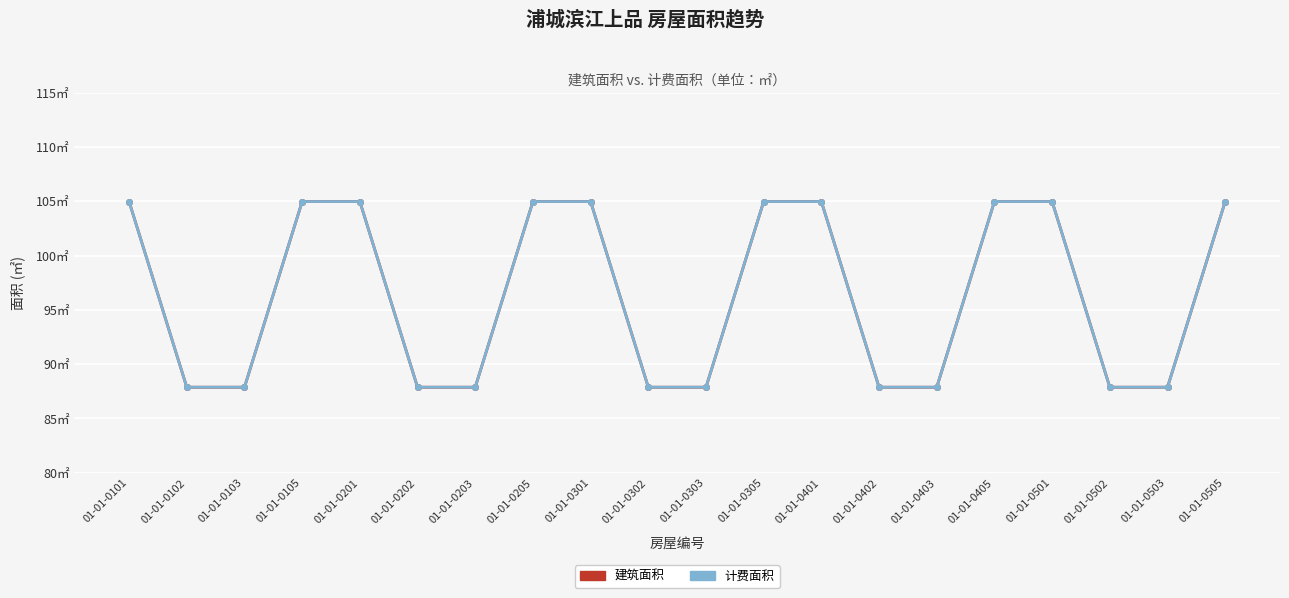

Does the chart have visible grid lines?

Yes